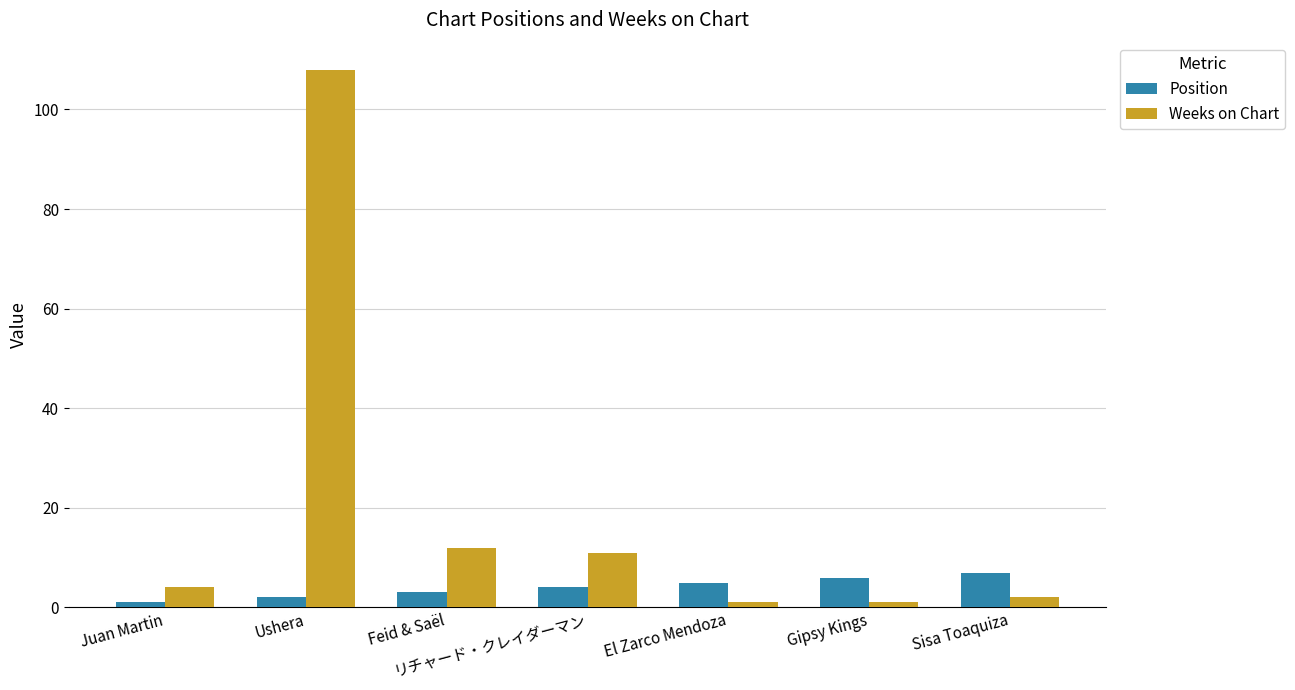

Reading right to left, list all the values displayed in this chart.

Position: 7	6	5	4	3	2	1
Weeks on Chart: 2	1	1	11	12	108	4